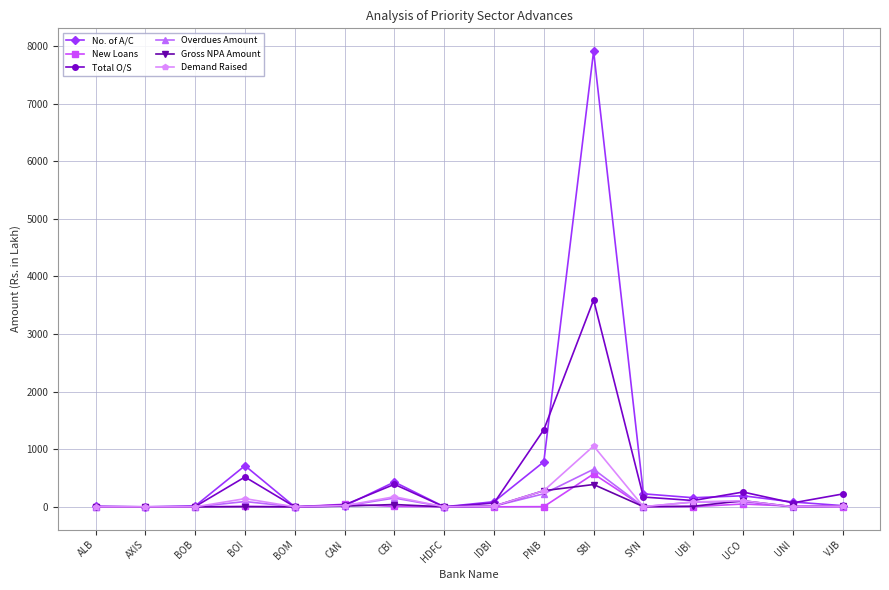

How many data points does each series have?

16